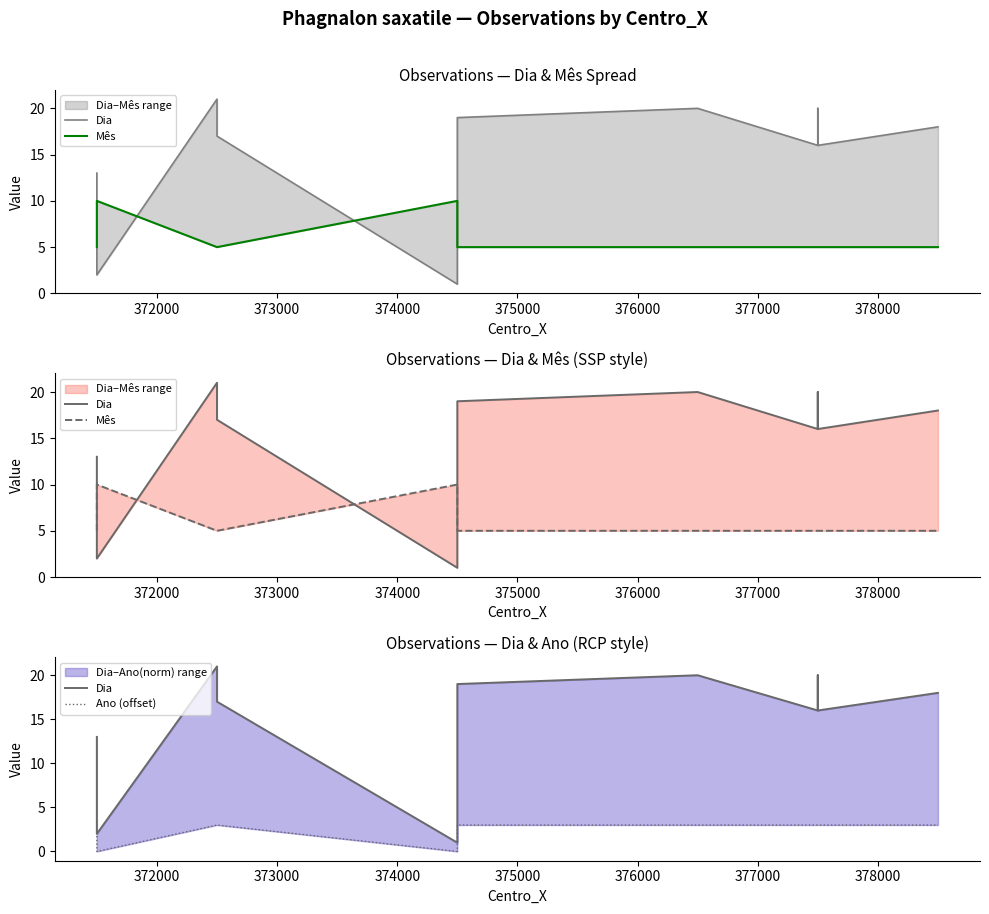

What is the spread (max minus min) of values at 377000?

14